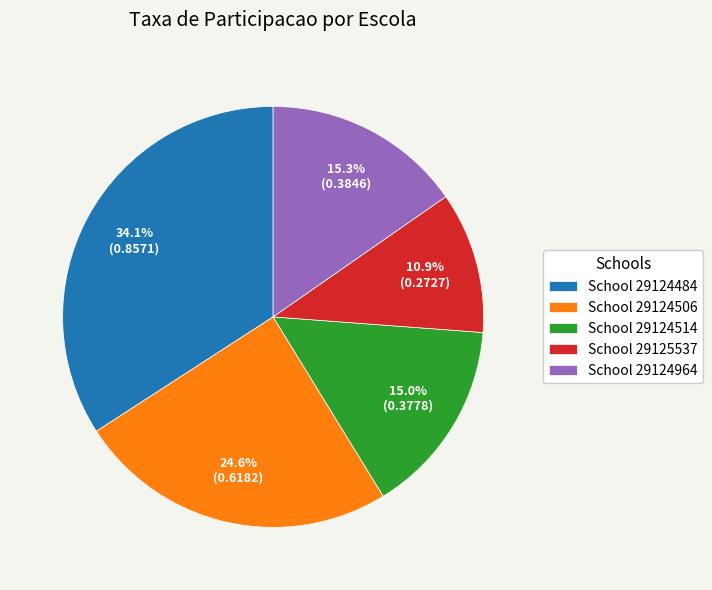

Which has a higher value, School 29124964 or School 29125537?

School 29124964